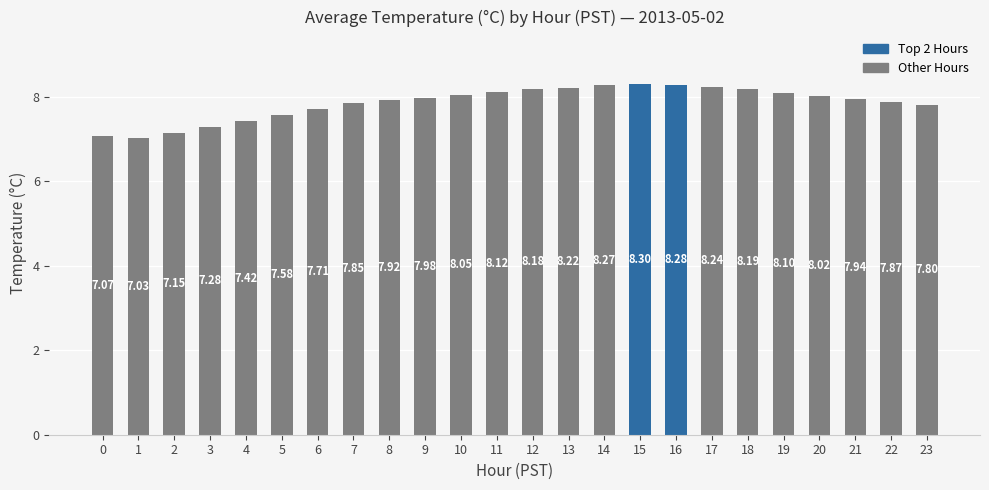

What is the ratio of the value at 7 to the value at 9?

1.0